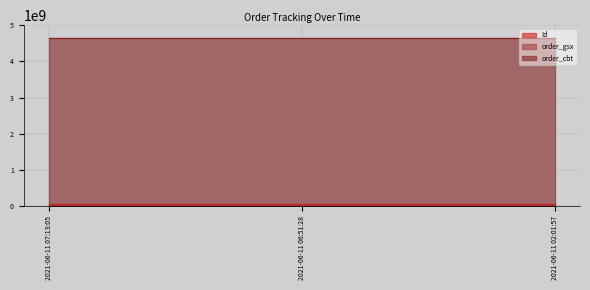

What is the minimum value for order_gsx?

511964